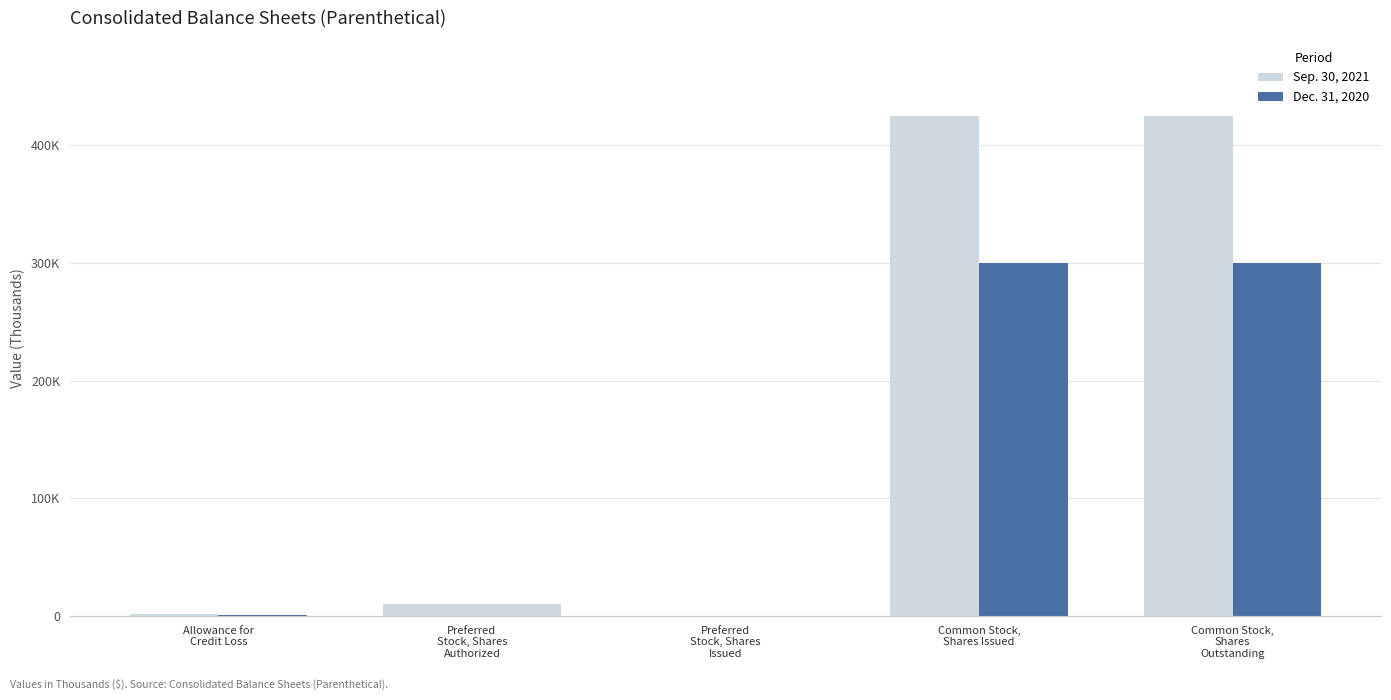

What is the label of the 4th bar from the right?

Preferred
Stock, Shares
Authorized